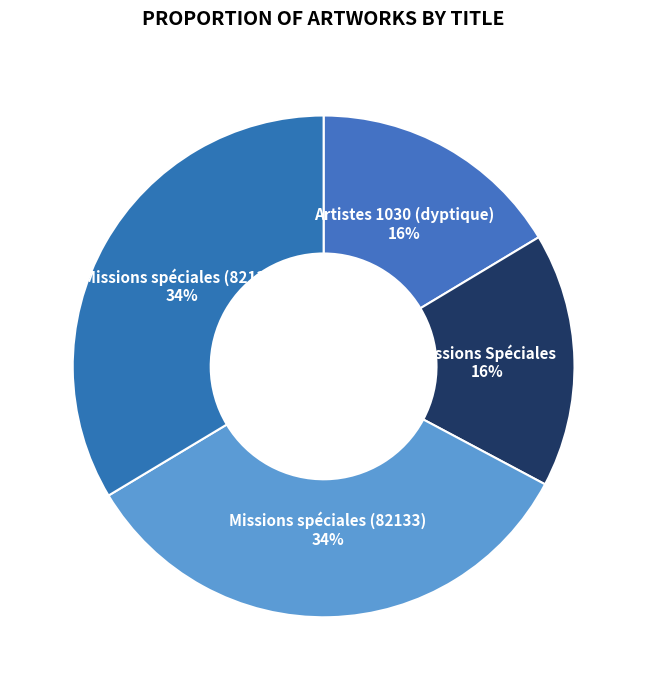

Is there any slice that represents more than half of the pie?

No